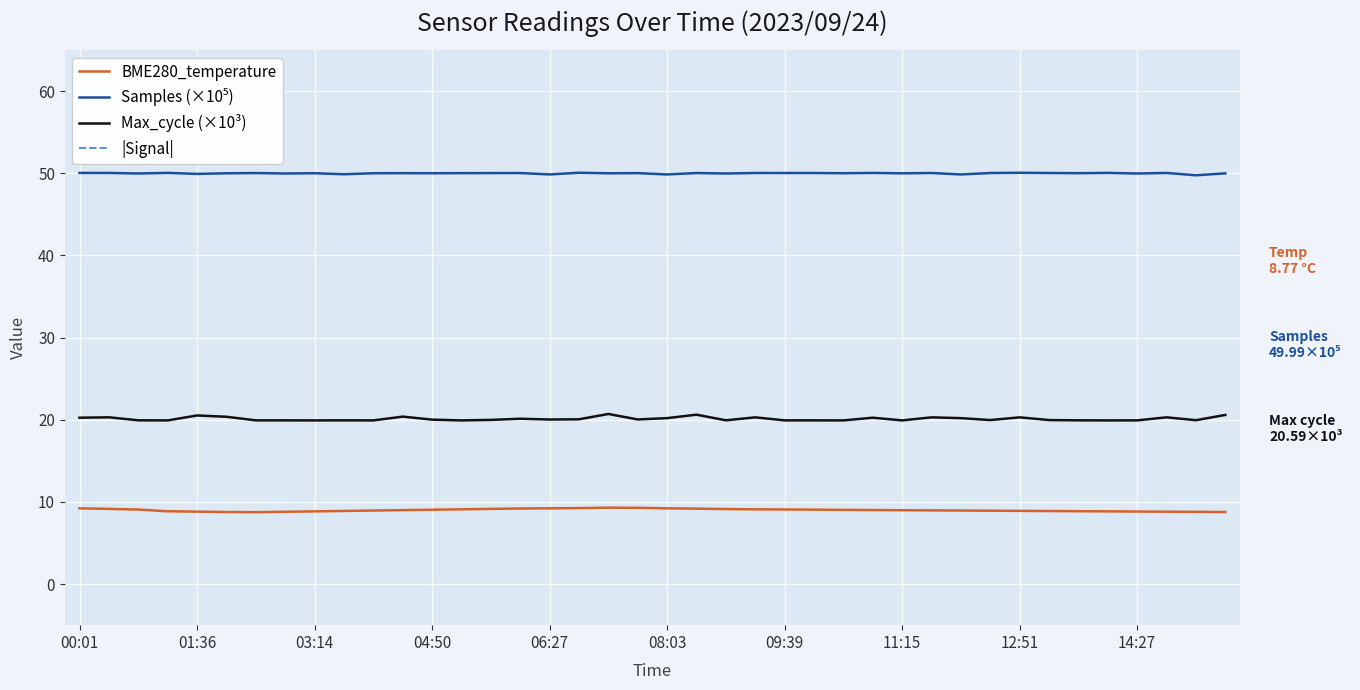

List the series in order of their peak value, lowest first.

BME280_temperature, Max_cycle (×10³), Samples (×10⁵), |Signal|